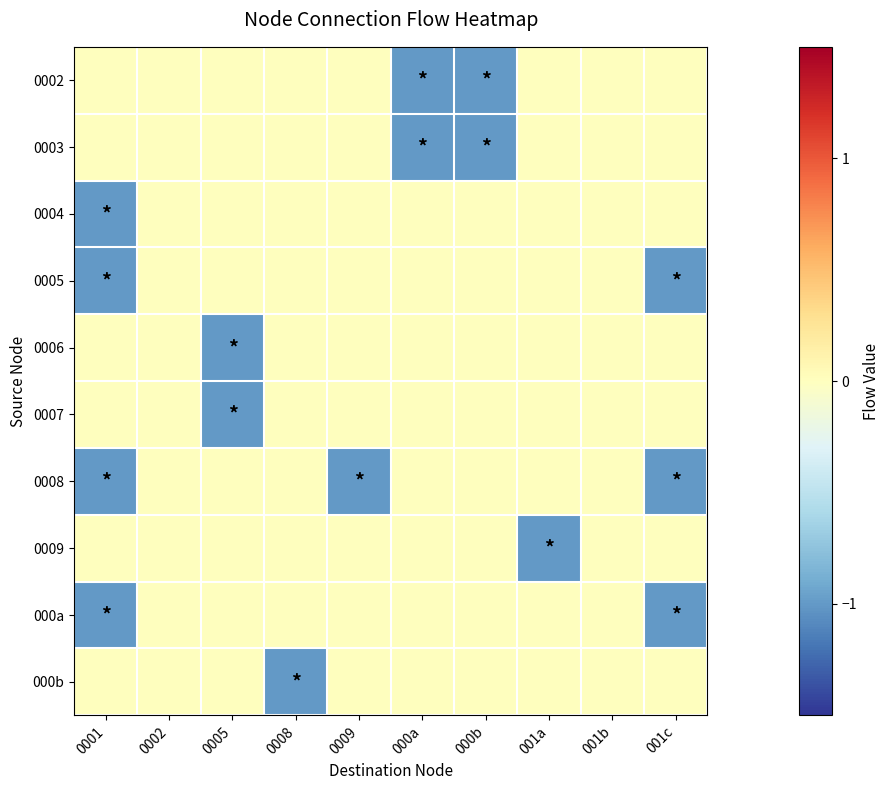

Which series has the largest total across all categories?

0004